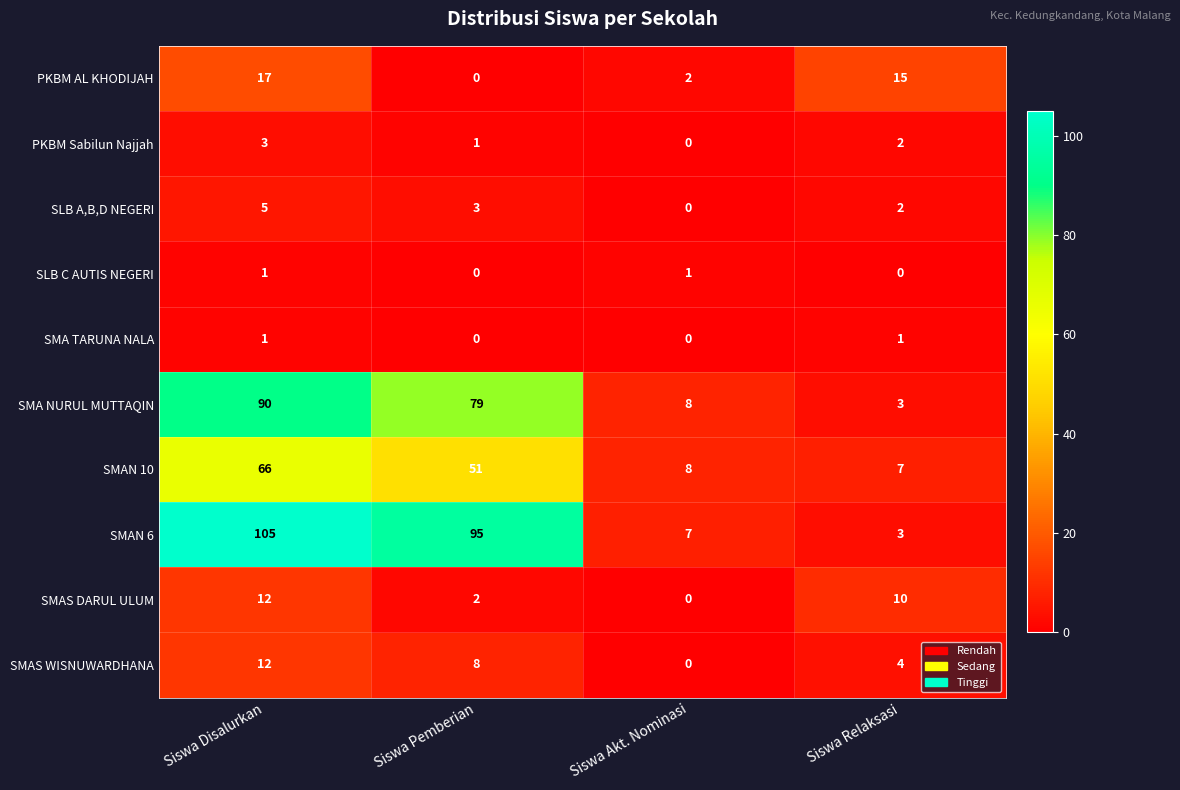

Between Siswa Disalurkan and Siswa Relaksasi, which series saw the biggest shift?

SMAN 6